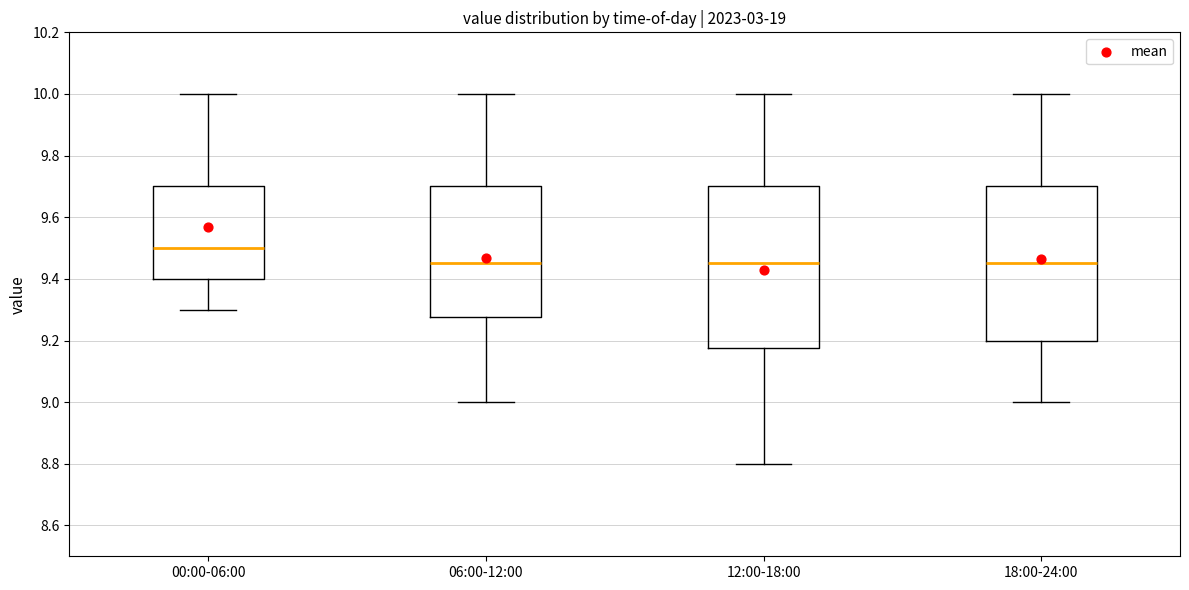

Reading left to right, transcribe this box plot: for each box, give where its median line is, the range the box spans, and where its two whiskers end, as read against the y-axis. The values are not printed on the chart, so give them approximately, as read against the axis.

00:00-06:00: median 9.50, box 9.40 to 9.70, whiskers 9.30 to 10.00
06:00-12:00: median 9.46, box 9.28 to 9.70, whiskers 9.00 to 10.00
12:00-18:00: median 9.46, box 9.18 to 9.70, whiskers 8.80 to 10.00
18:00-24:00: median 9.46, box 9.20 to 9.70, whiskers 9.00 to 10.00